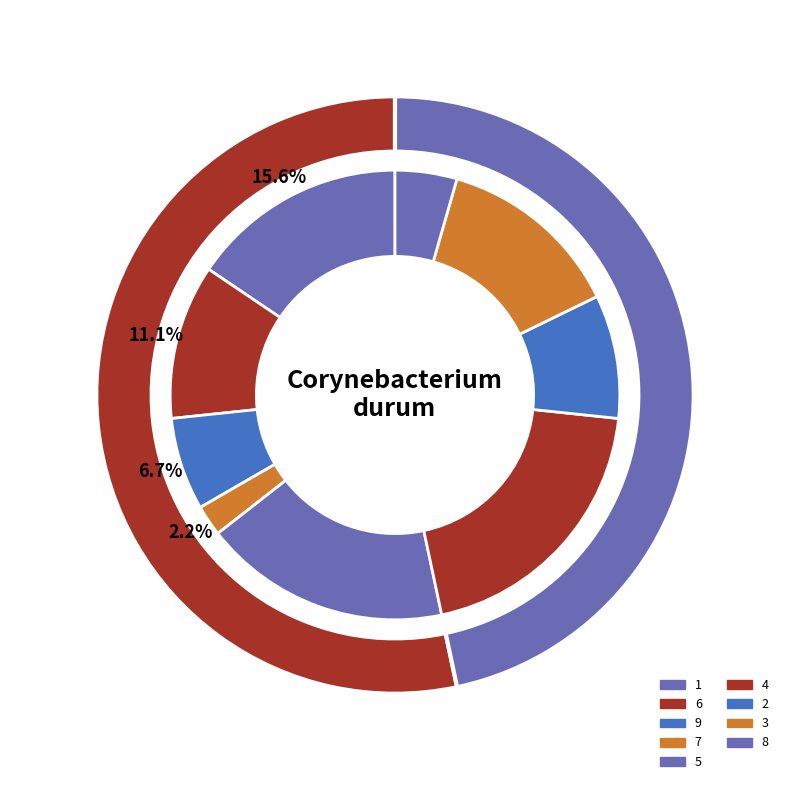

What percentage do 9 and 5 together represent?

25.5%